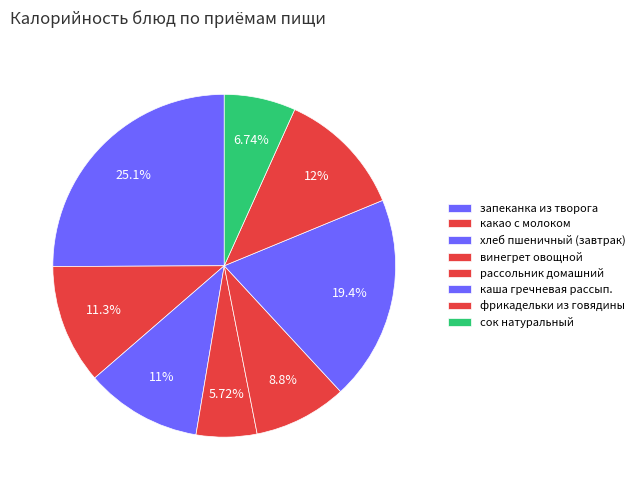

How many segments does this pie chart have?

8